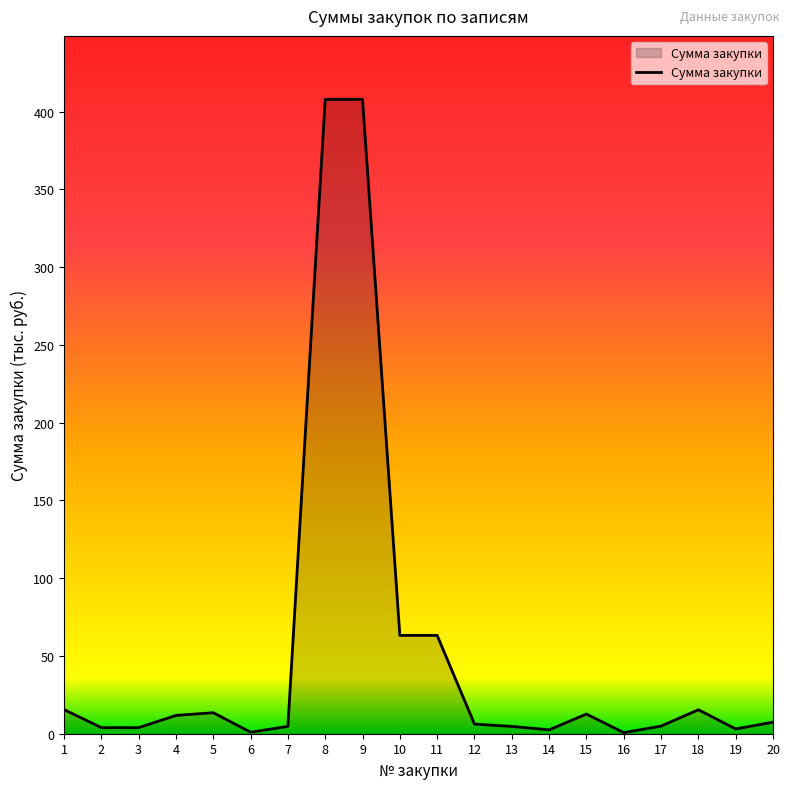

Does the chart display data point markers on the line(s)?

No